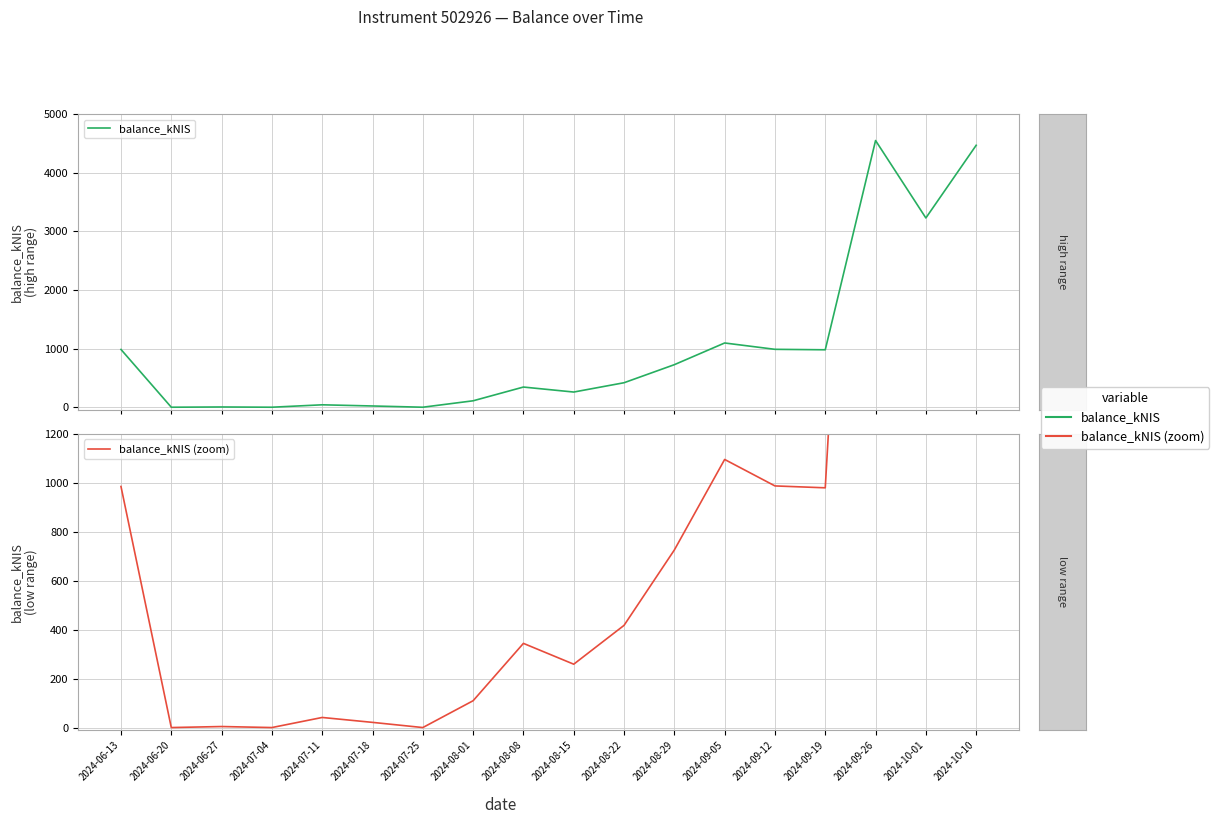

What is the sum of the balance_kNIS values at 2024-06-27 and 2024-07-04?

4.2